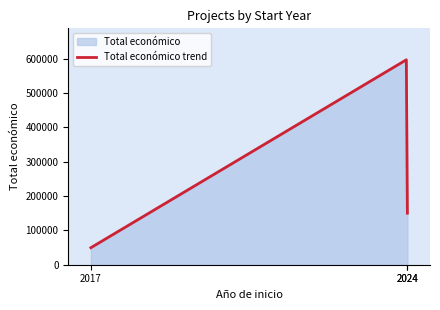

What is the change in value from 2024 to 2024?

-448139